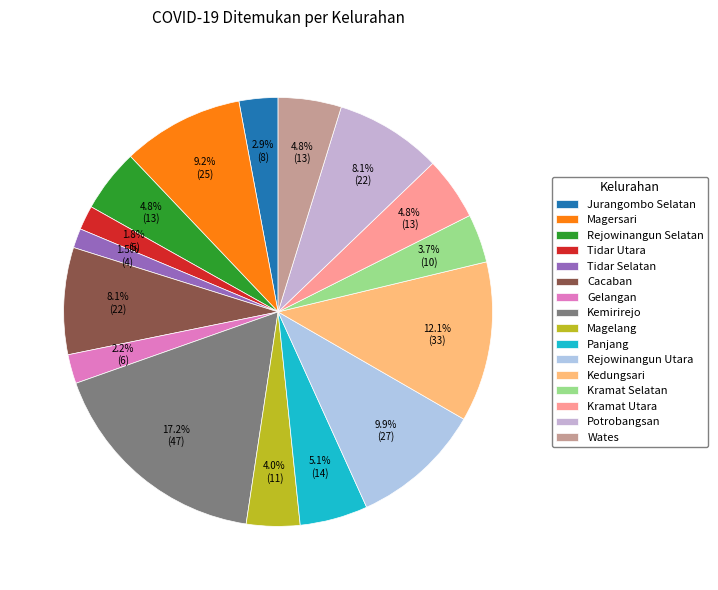

The Tidar Selatan slice represents 1% of the pie. True or false?

True